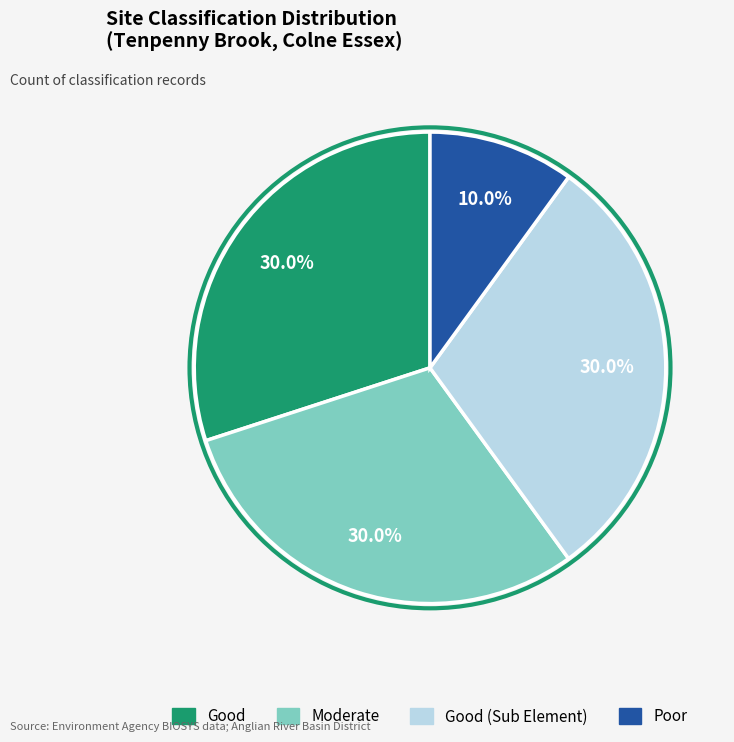

To the nearest percent, what is the difference between the largest and smallest slice percentages?

20%